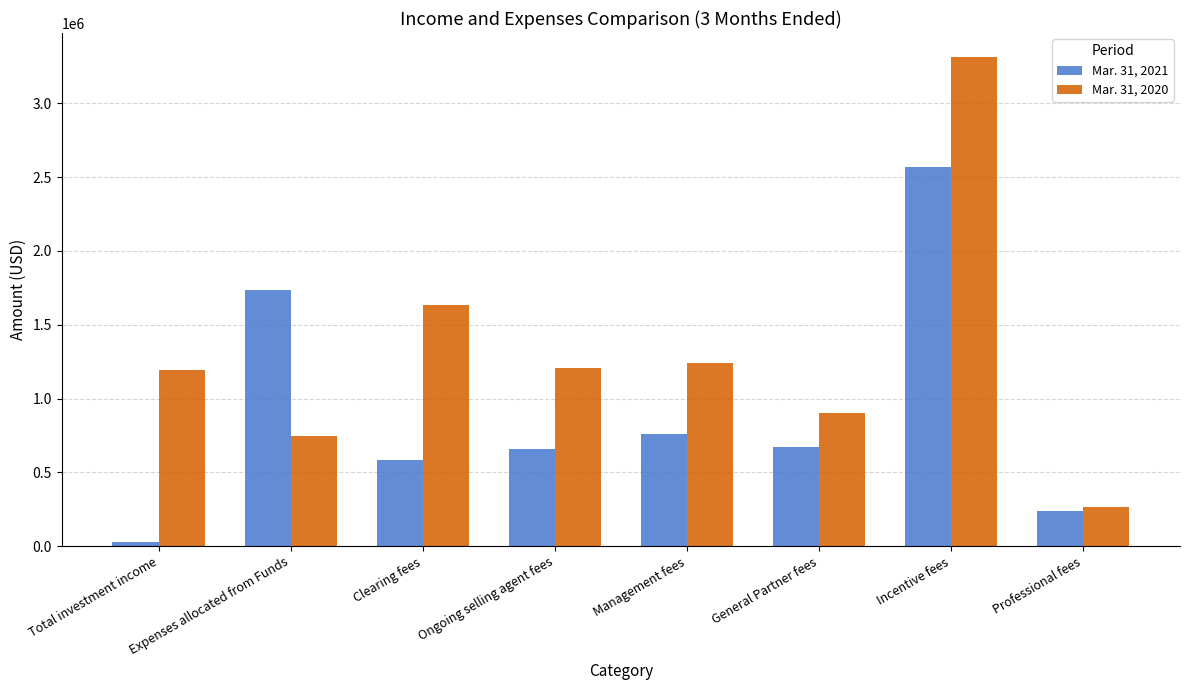

What is the label of the 5th bar from the right?

Ongoing selling agent fees